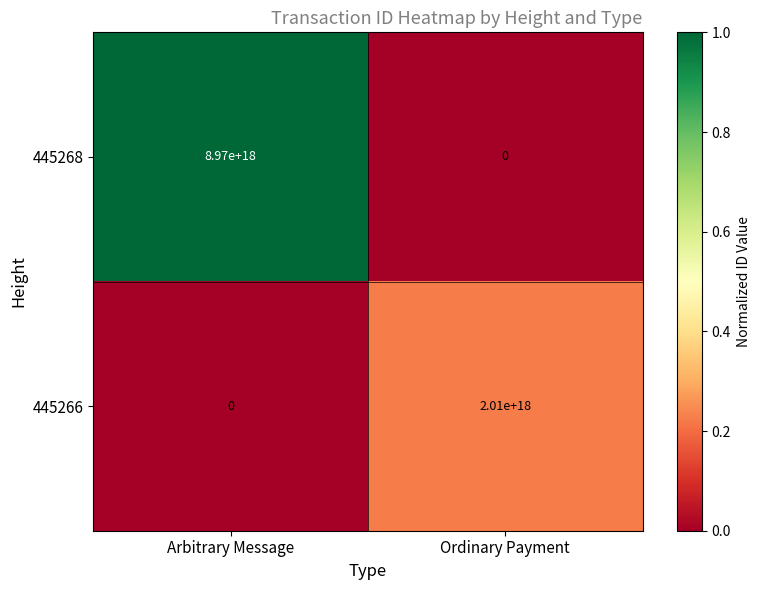

How many series are shown in this chart?

2